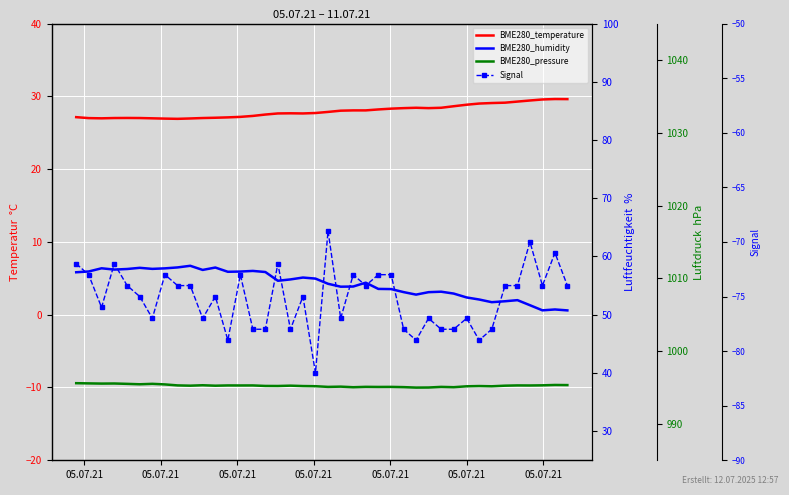

What is the maximum value shown in the chart?

995.6